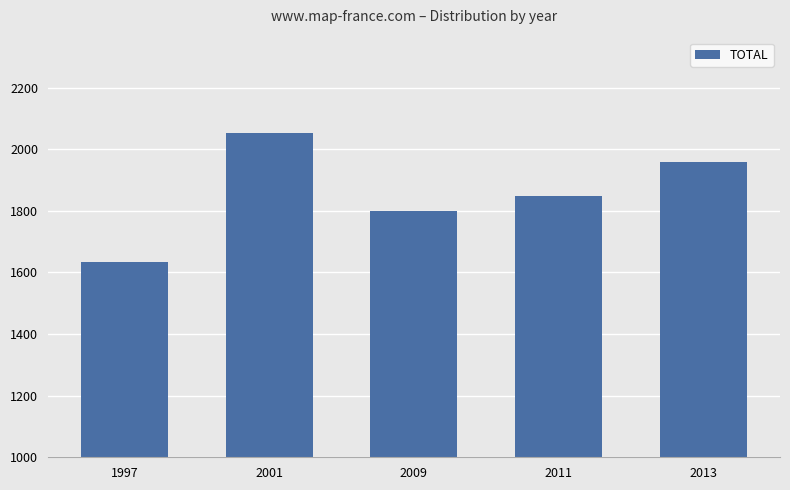

Which category has the lowest value across all series?

1997